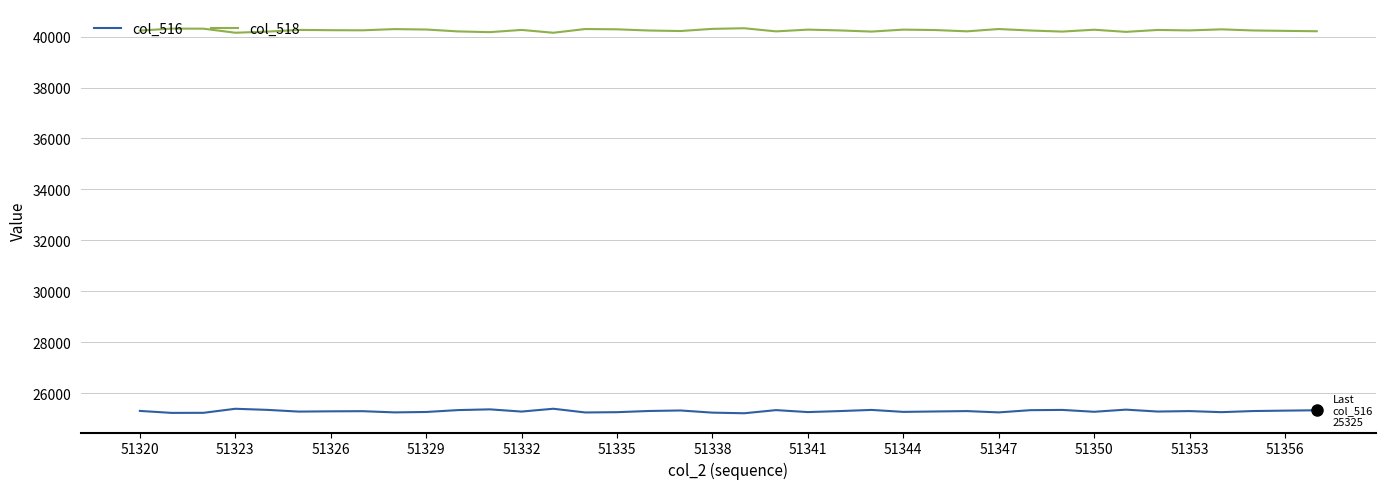

Which series has the largest total across all categories?

col_518